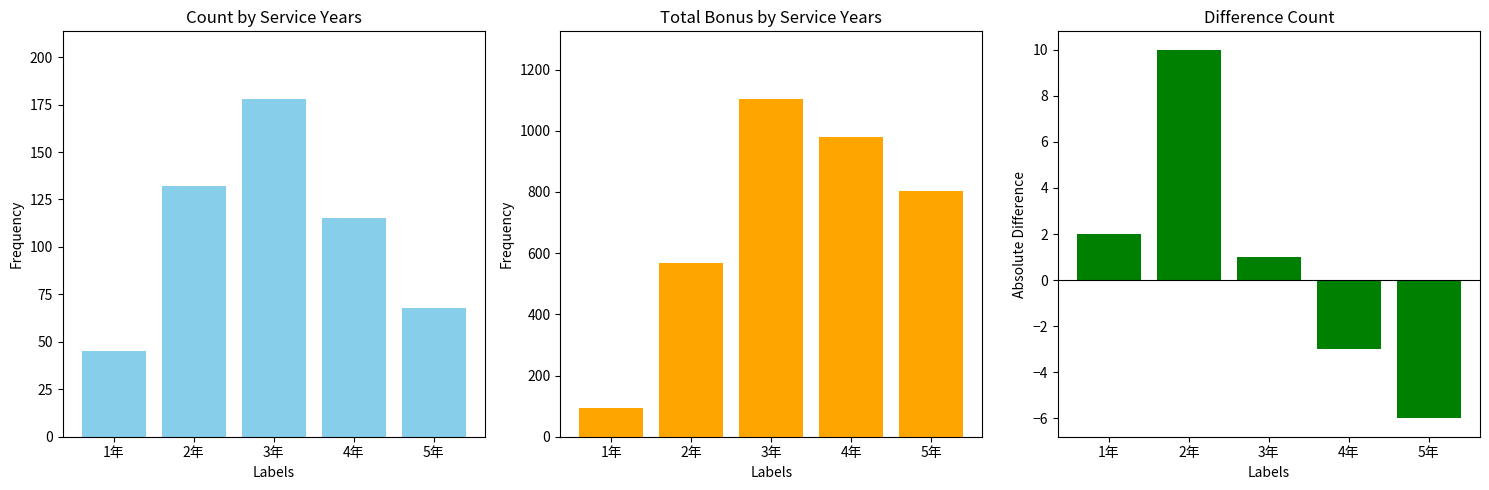

Where does the Count series first go above 115?

2年